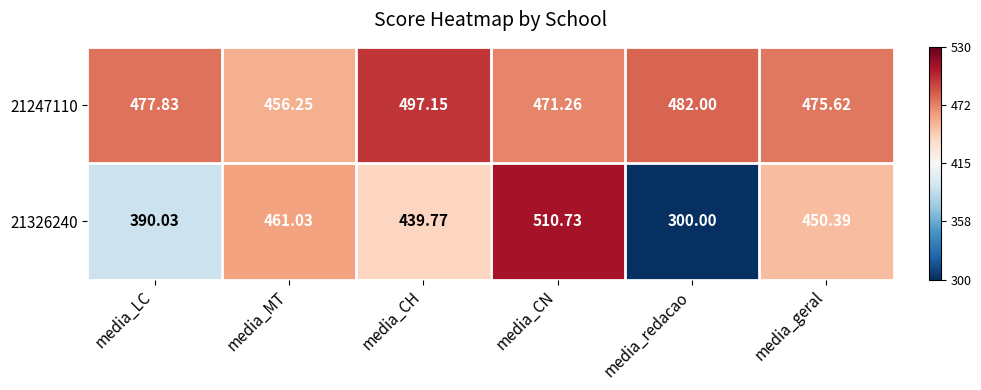

Rank the categories by 21326240 value from lowest to highest.

media_redacao, media_LC, media_CH, media_geral, media_MT, media_CN